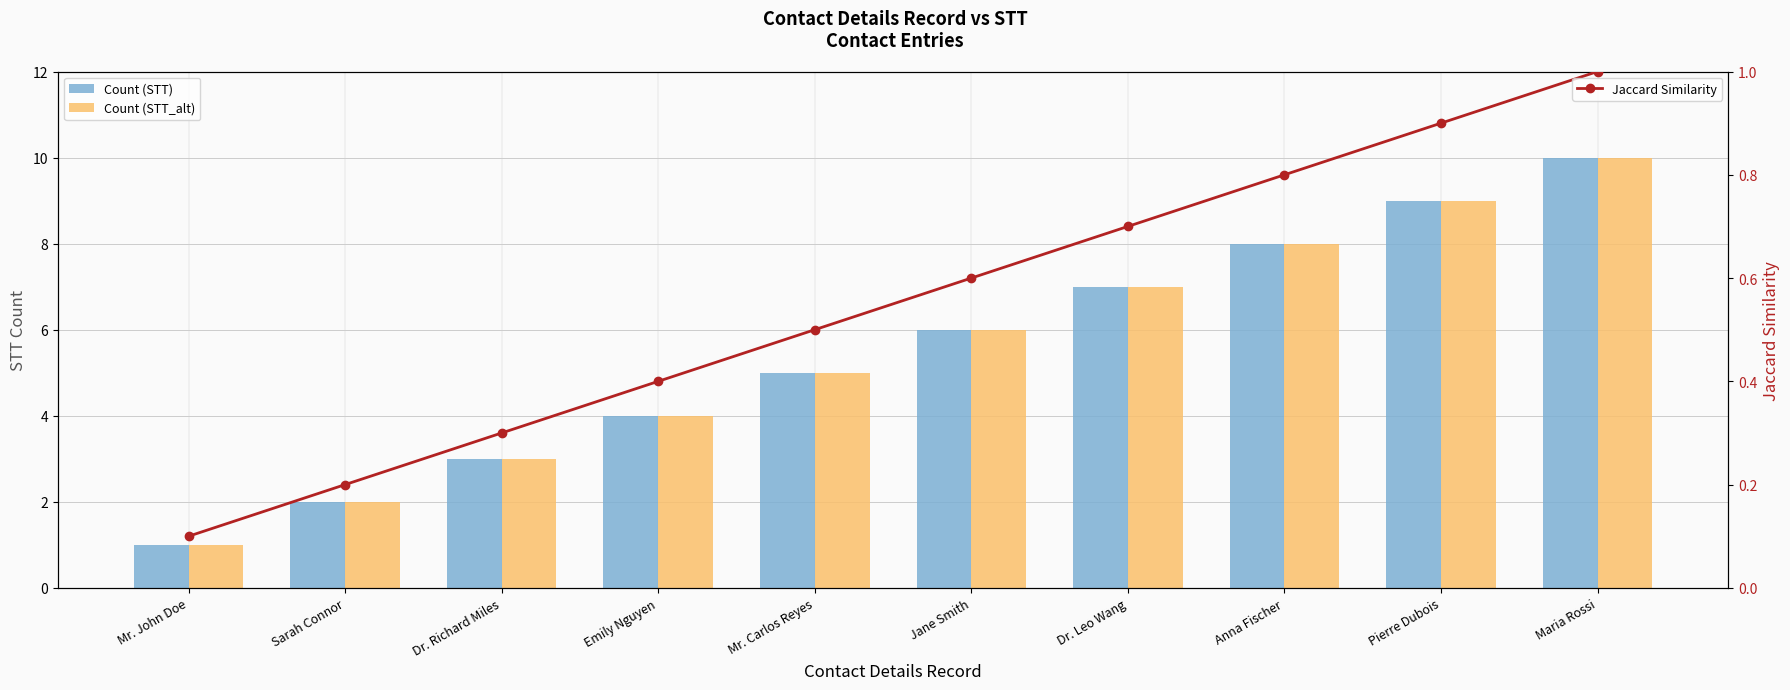

True or false: Jaccard Similarity has a value of 0.3 at Mr. Carlos Reyes.

False